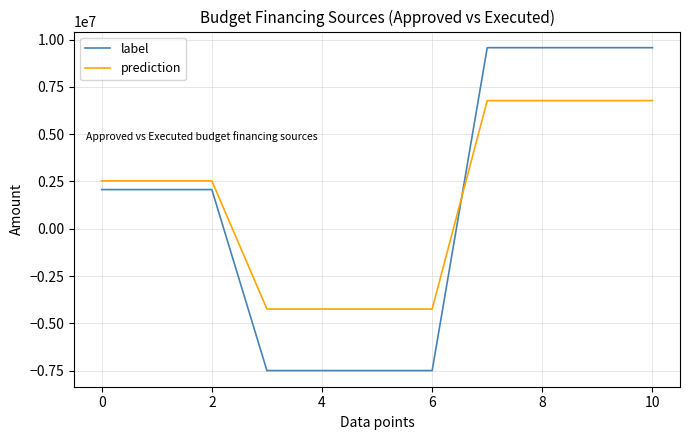

What is the difference between the second highest and second lowest values in the prediction series?

11016851.2